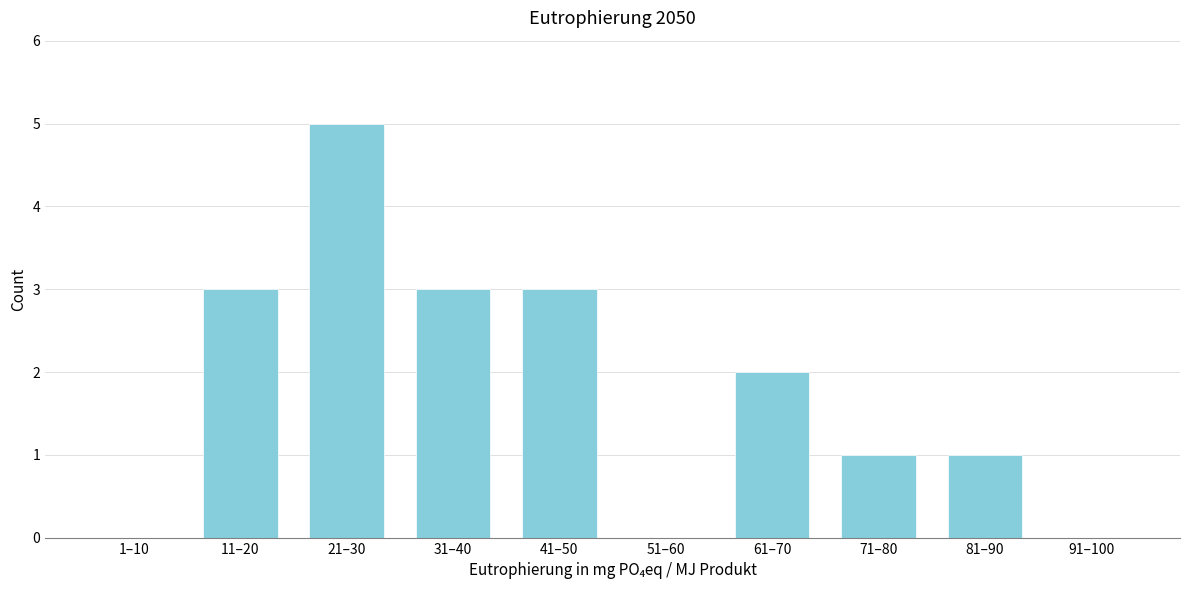

Reading left to right, transcribe all the data shown in this chart.

1–10=0	11–20=3	21–30=5	31–40=3	41–50=3	51–60=0	61–70=2	71–80=1	81–90=1	91–100=0